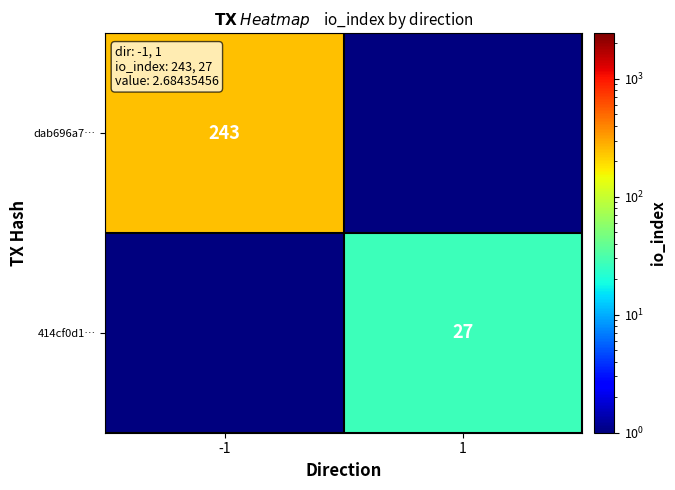

What is the maximum value shown in the chart?

243.0